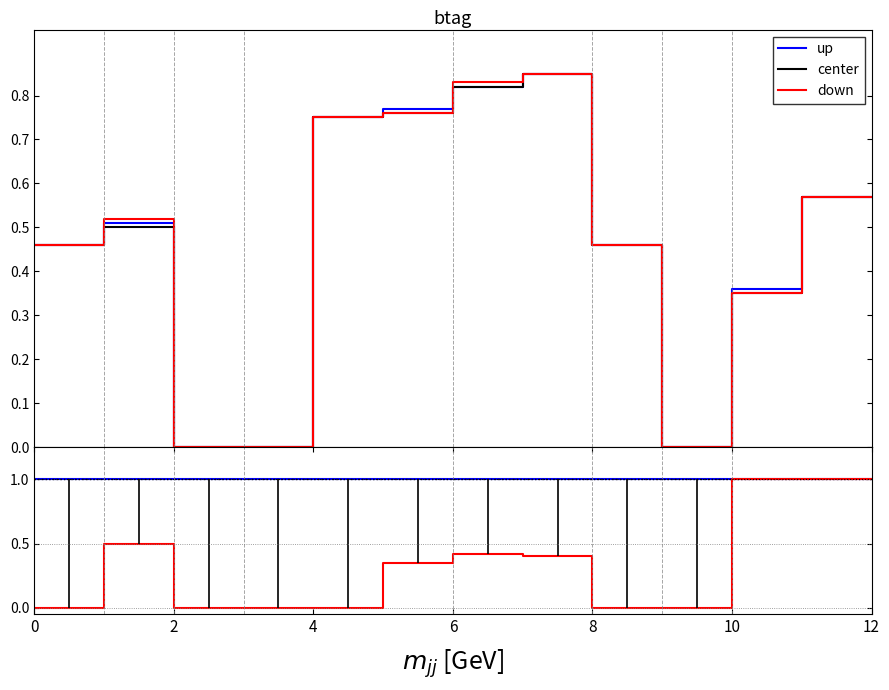

The center series shows 1.0 at 2. True or false?

True